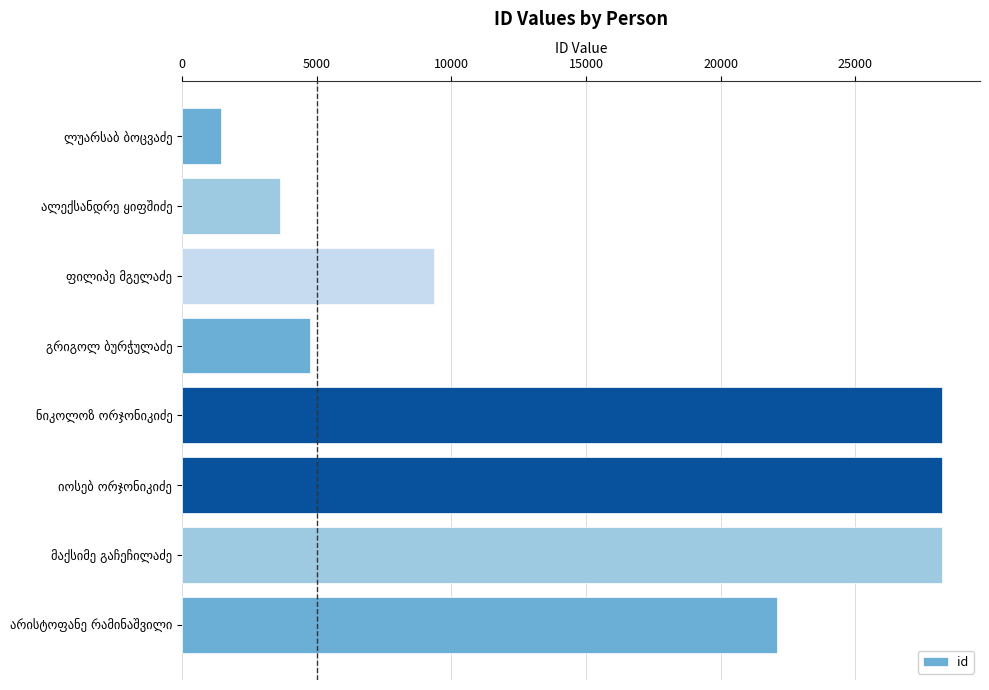

What is the greatest value displayed?

28226